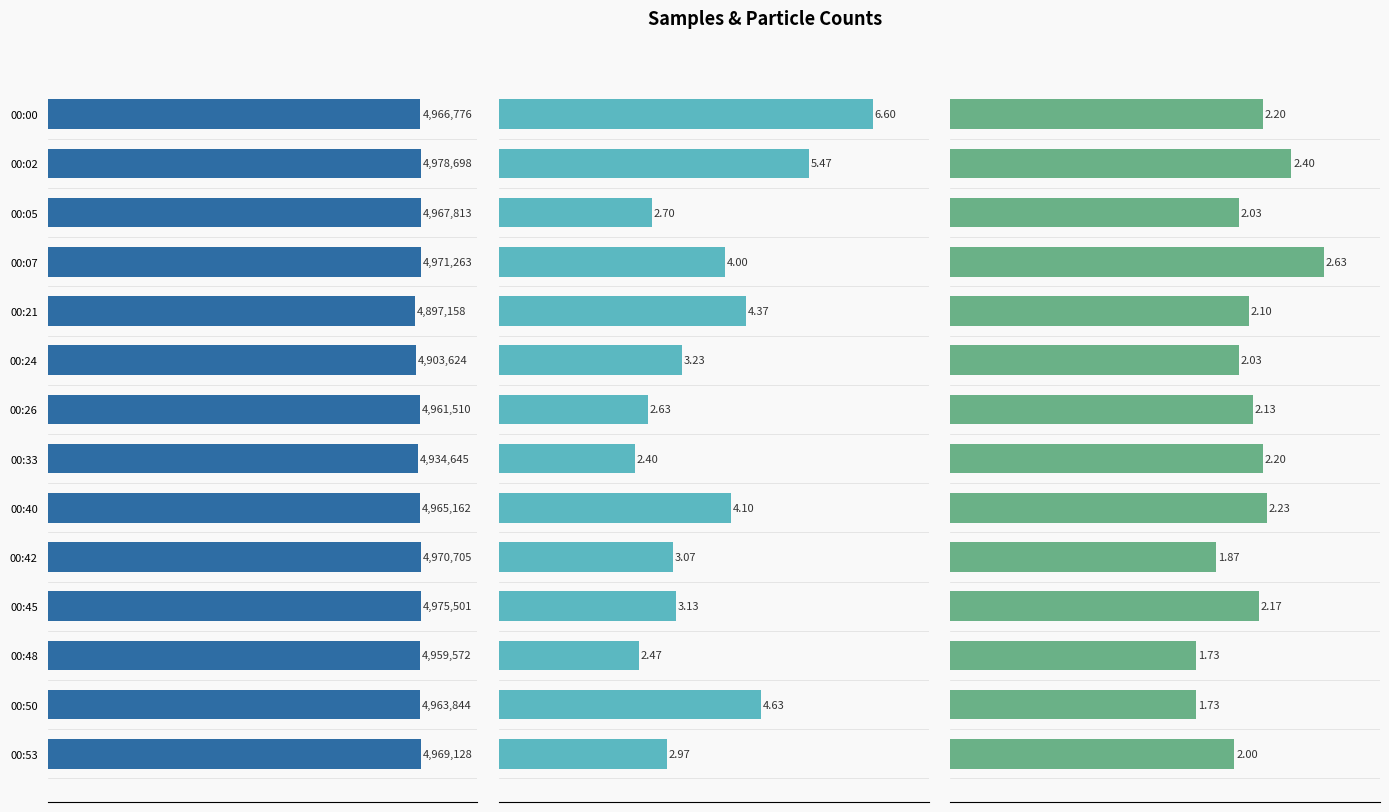

How many values in the SDS_P1 series exceed 48?

7